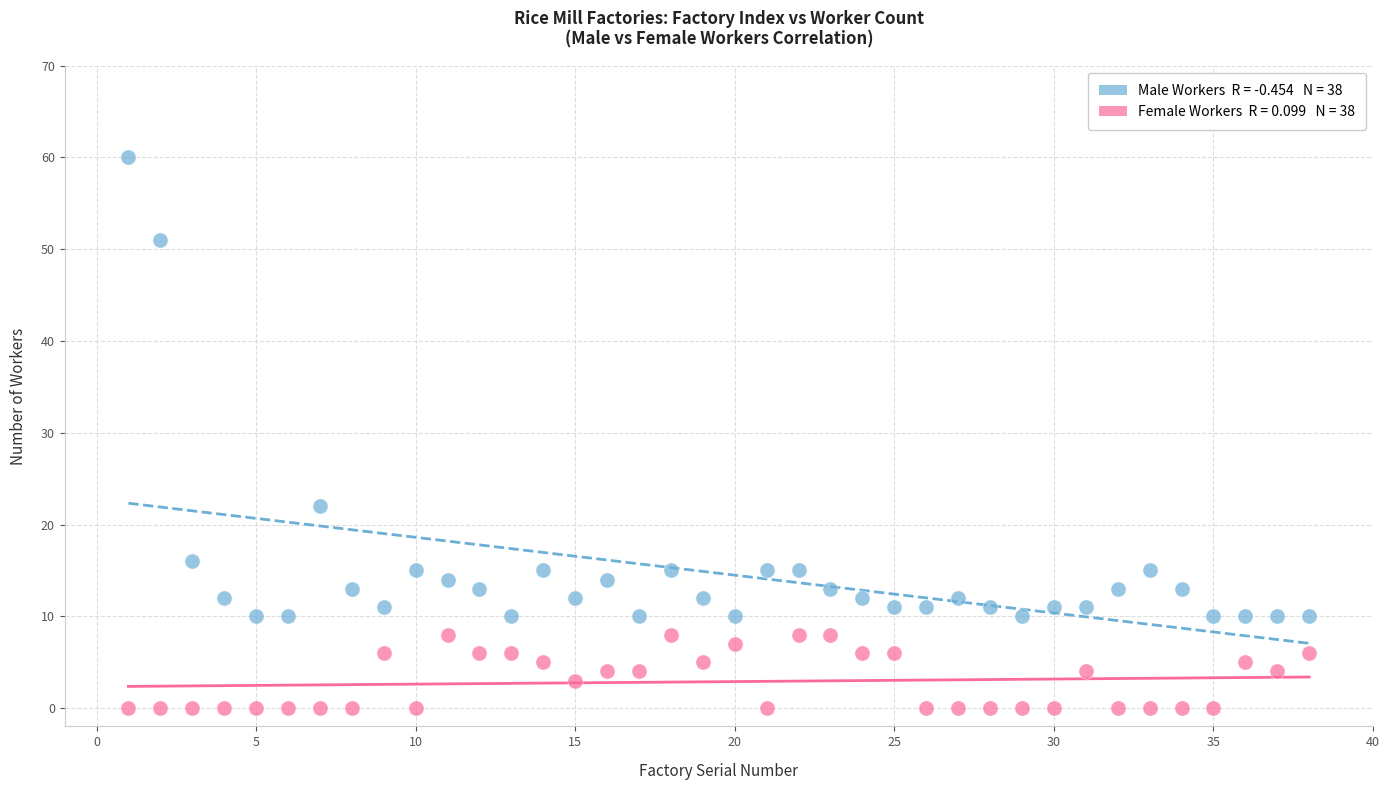

Across all series, what Y value is closest to 30?

22